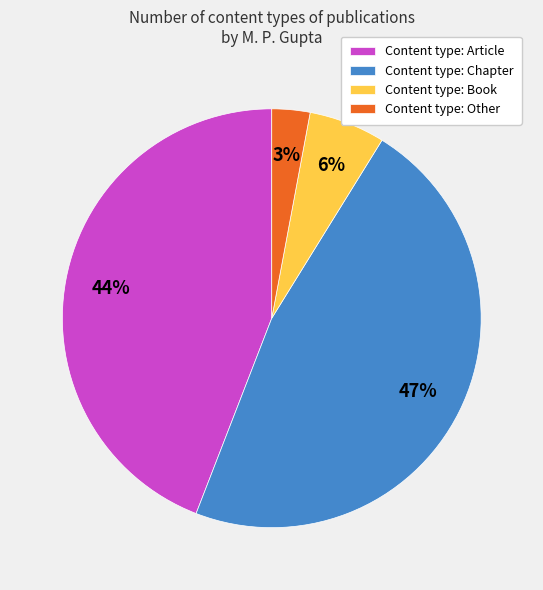

Is there any slice that represents more than half of the pie?

No